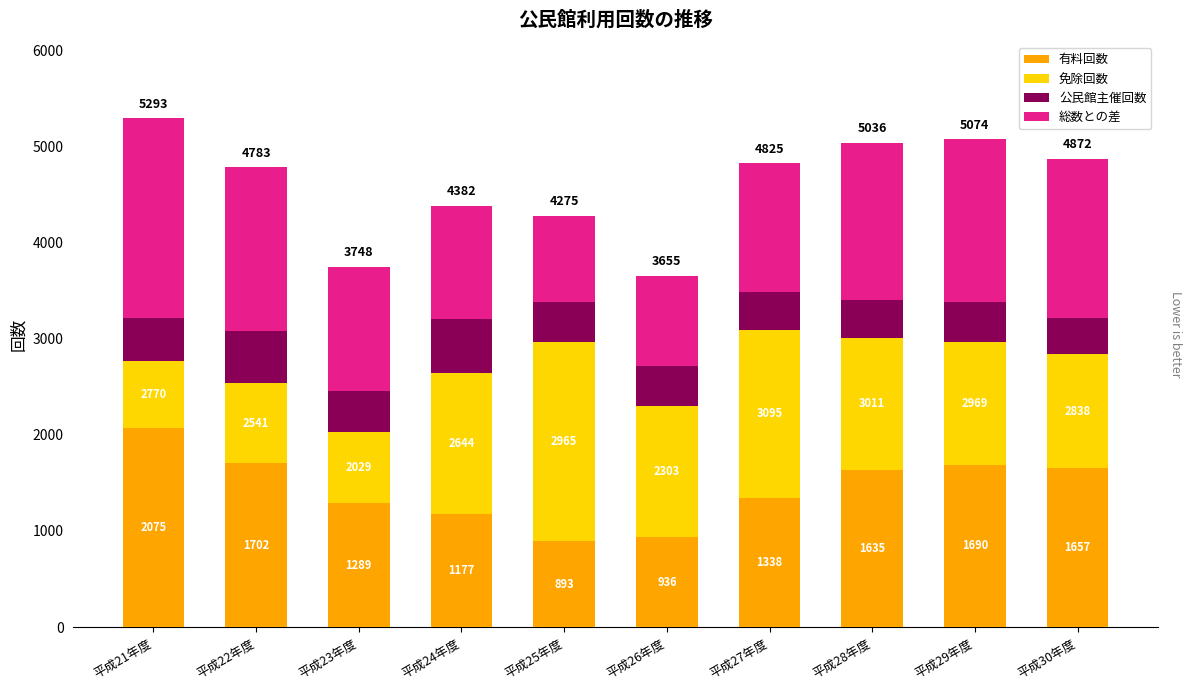

What is the label of the 1st bar from the left?

平成21年度